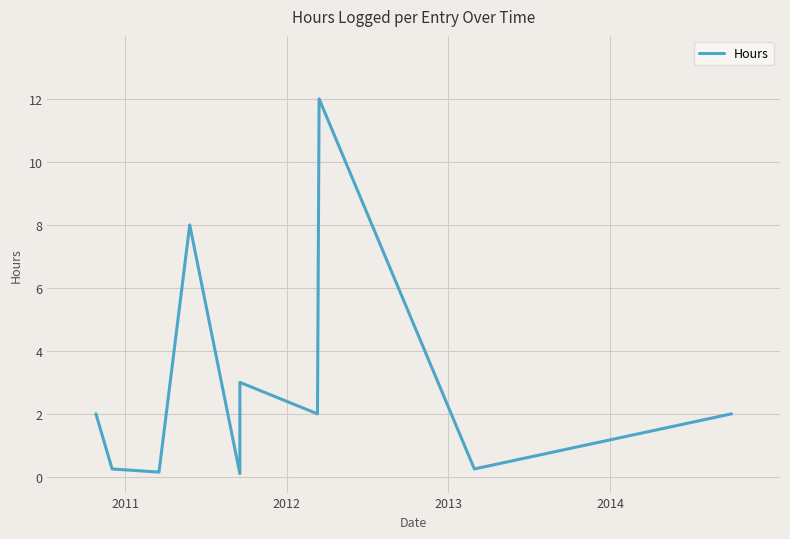

How many data points are less than 2?

4